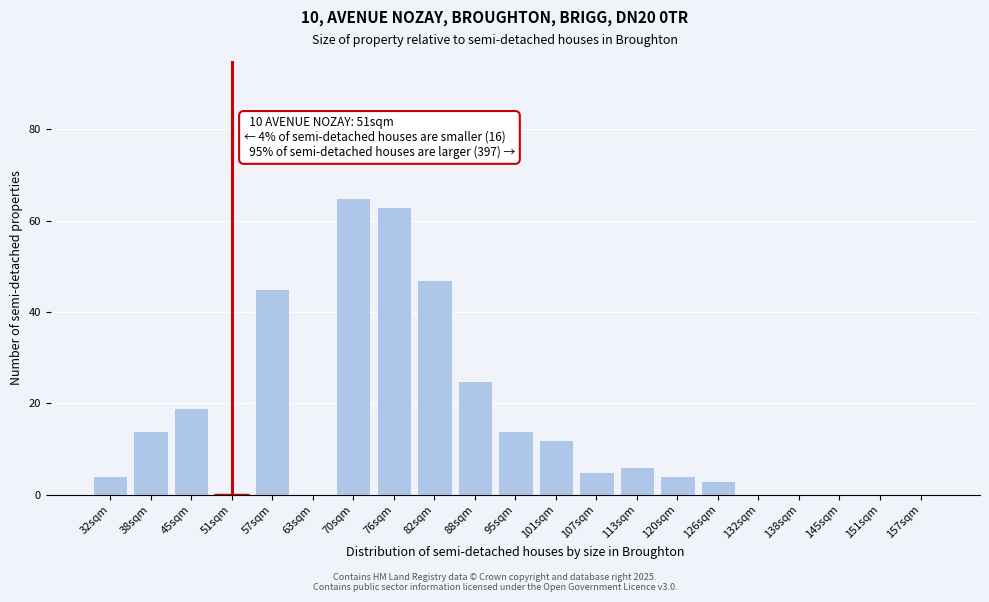

Reading left to right, what are all the values shown in this chart?

32sqm=4	38sqm=14	45sqm=19	51sqm=0	57sqm=45	63sqm=0	70sqm=65	76sqm=63	82sqm=47	88sqm=25	95sqm=14	101sqm=12	107sqm=5	113sqm=6	120sqm=4	126sqm=3	132sqm=0	138sqm=0	145sqm=0	151sqm=0	157sqm=0